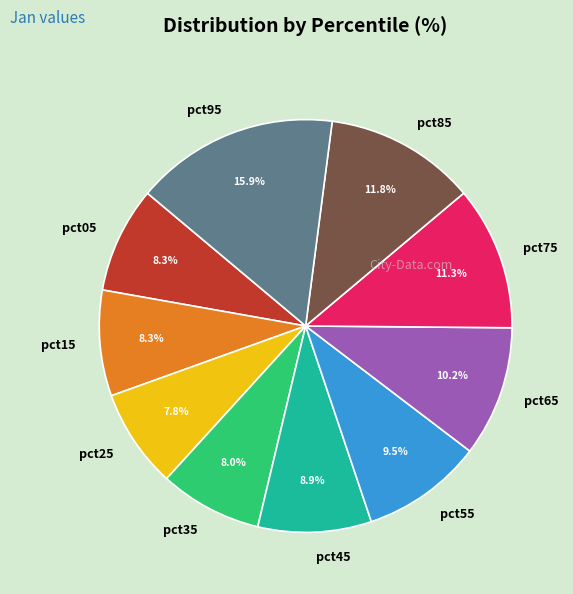

Does any single category account for the majority?

No